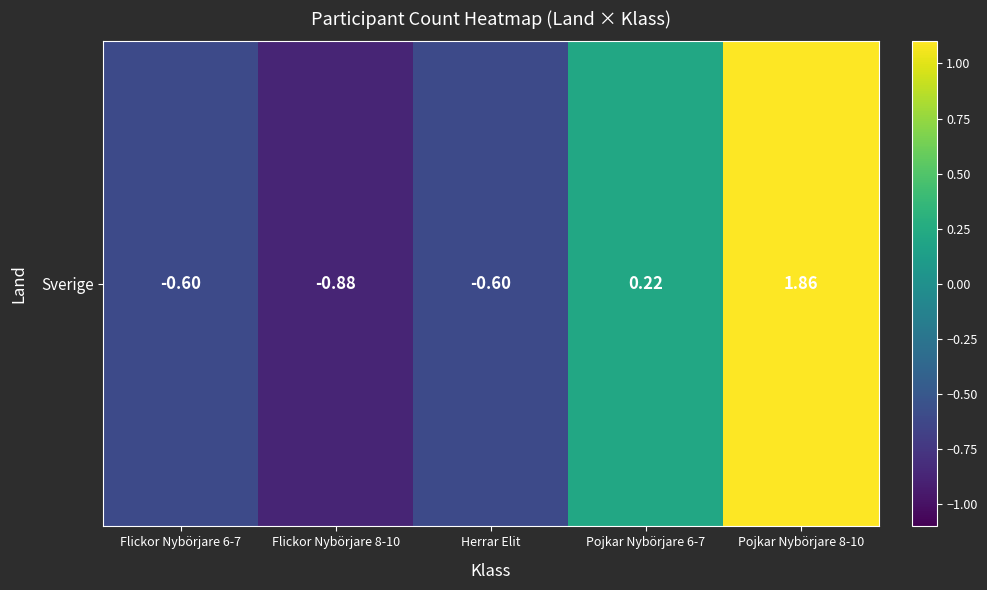

The value at Pojkar Nybörjare 6-7 is 0.2. True or false?

True